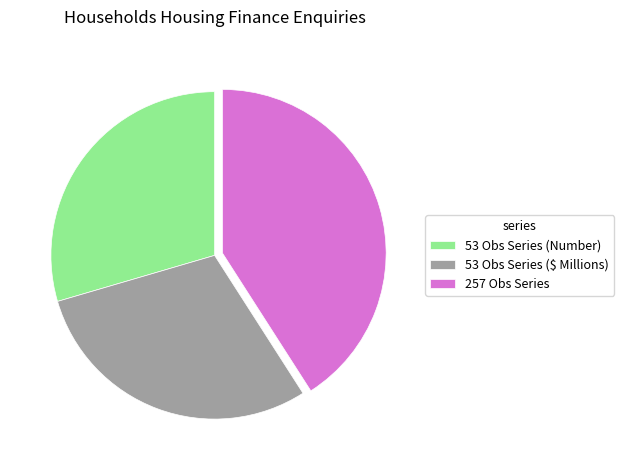

Is it true that 53 Obs Series (Number) is 36% of the pie?

False